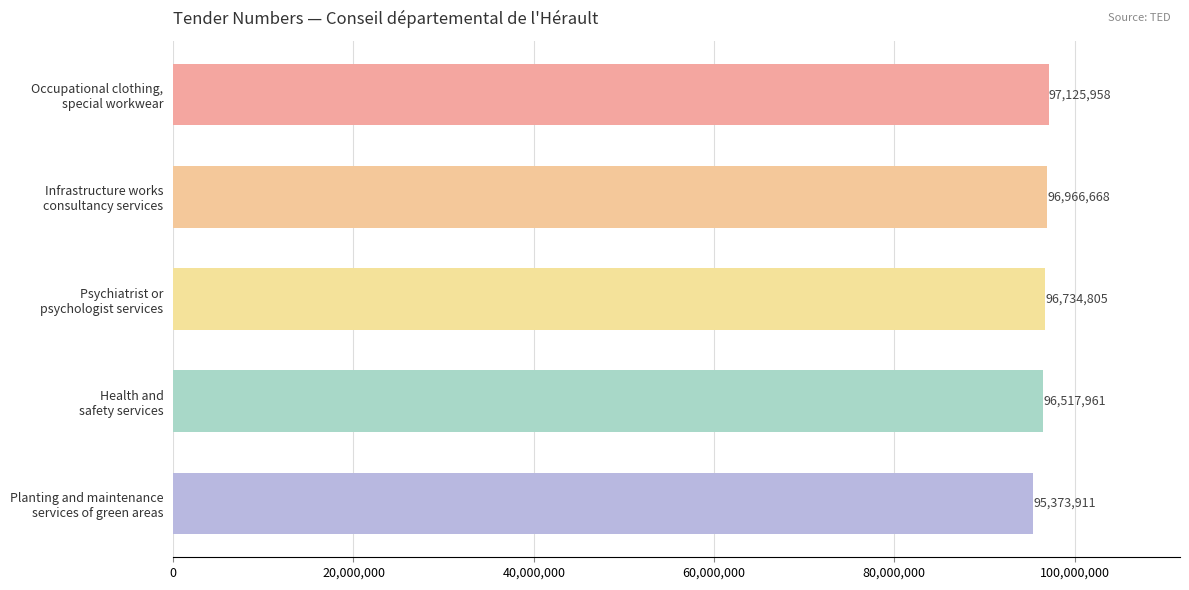

What is the value of the 5th bar from the top?

95373911